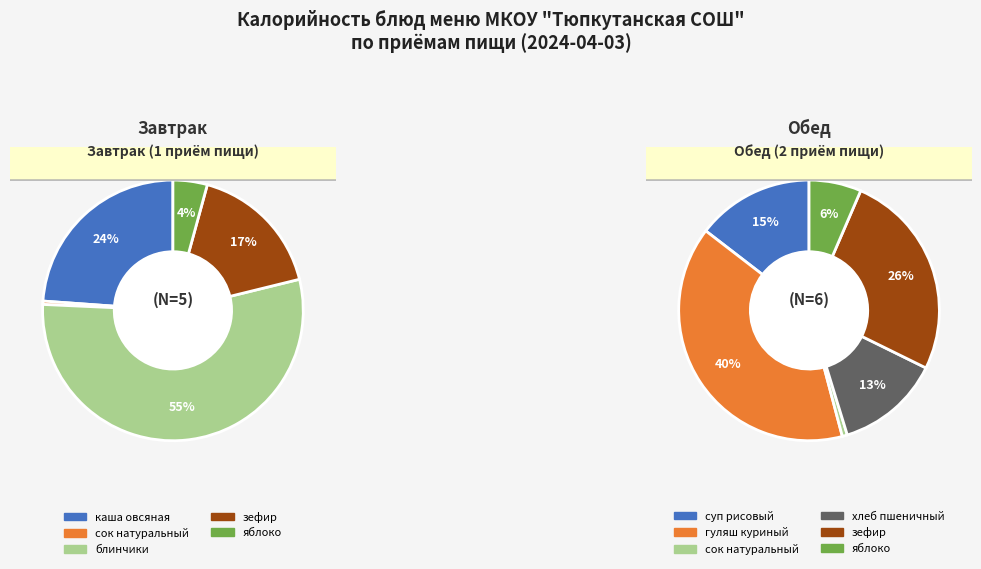

To the nearest percent, what is the average slice percentage?

20%